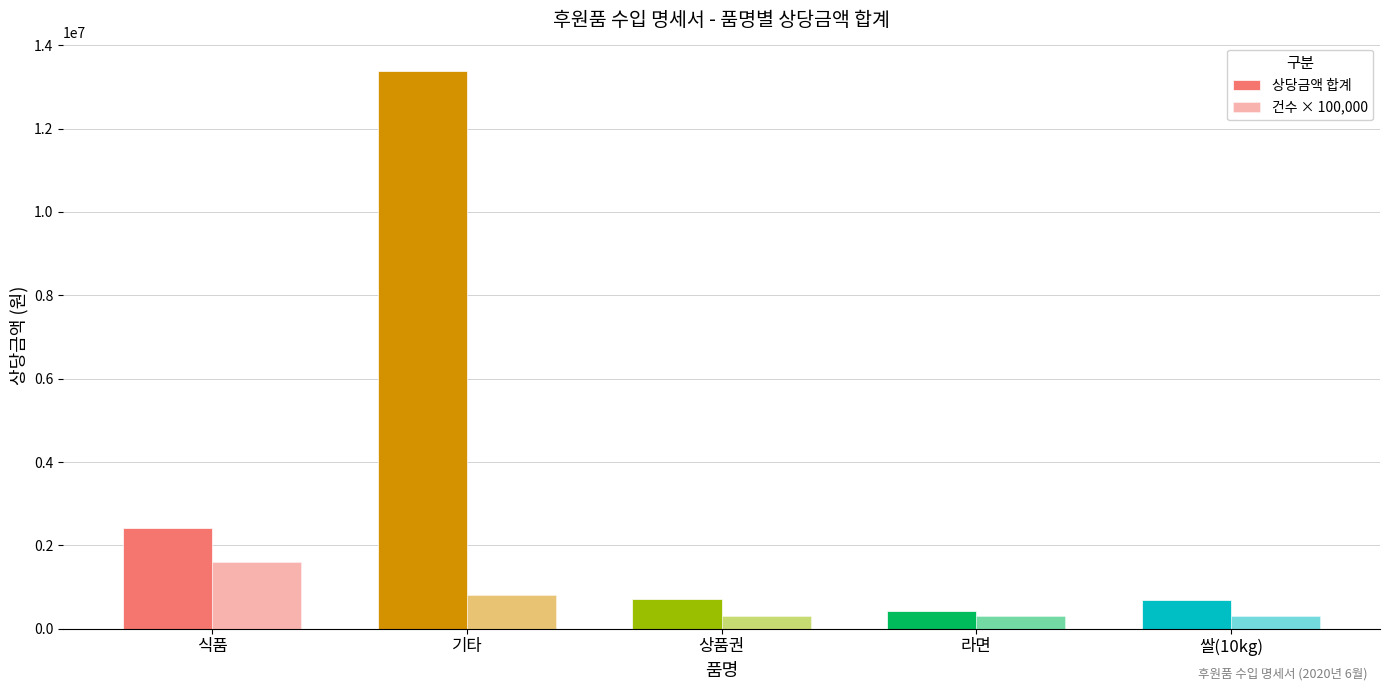

Read the 건수 × 100,000 value at 쌀(10kg), to the nearest 50.

300000